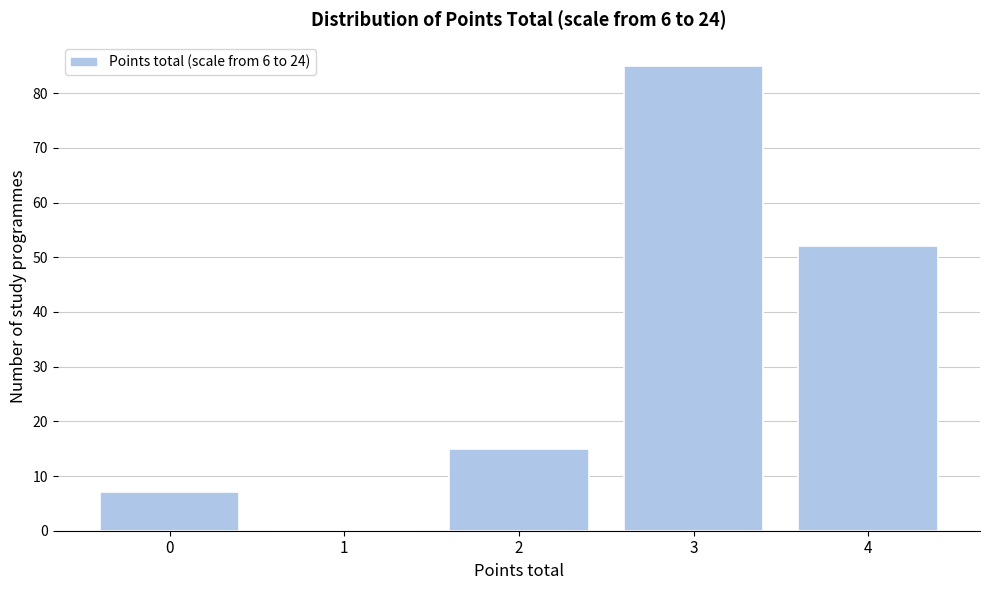

Reading right to left, transcribe all the data shown in this chart.

4=52	3=85	2=15	1=0	0=7